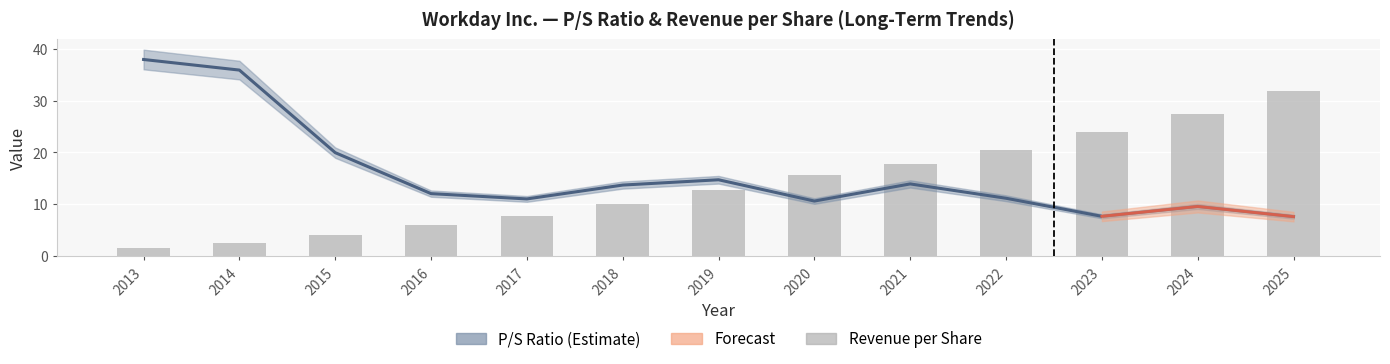

The Revenue per Share series shows 13.6 at 2018. True or false?

False